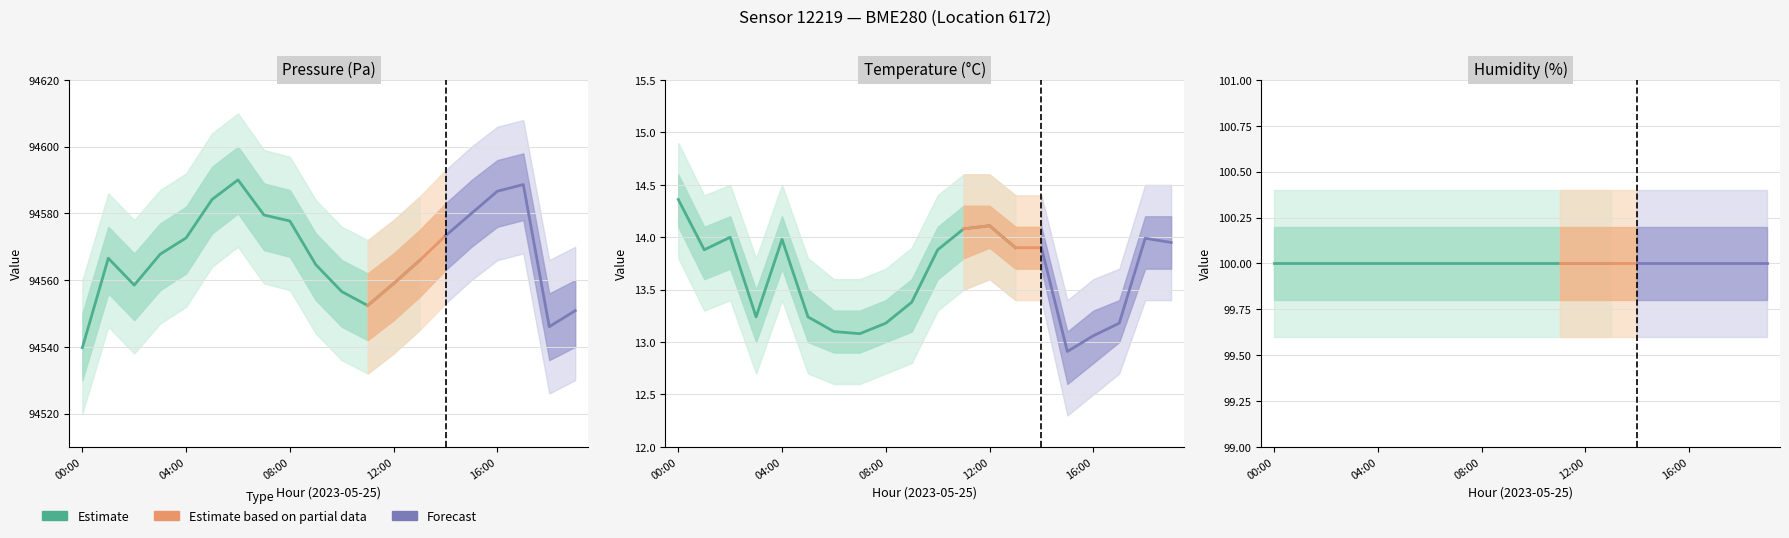

Is it true that pressure equals 94558.5 at 02:00?

True